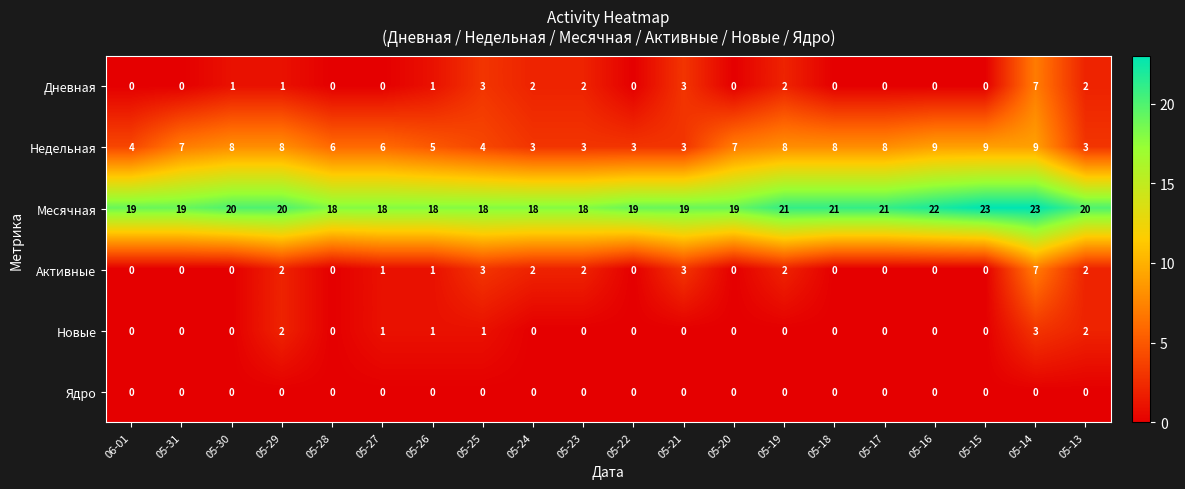

At which label does Активные reach its peak?

05-14